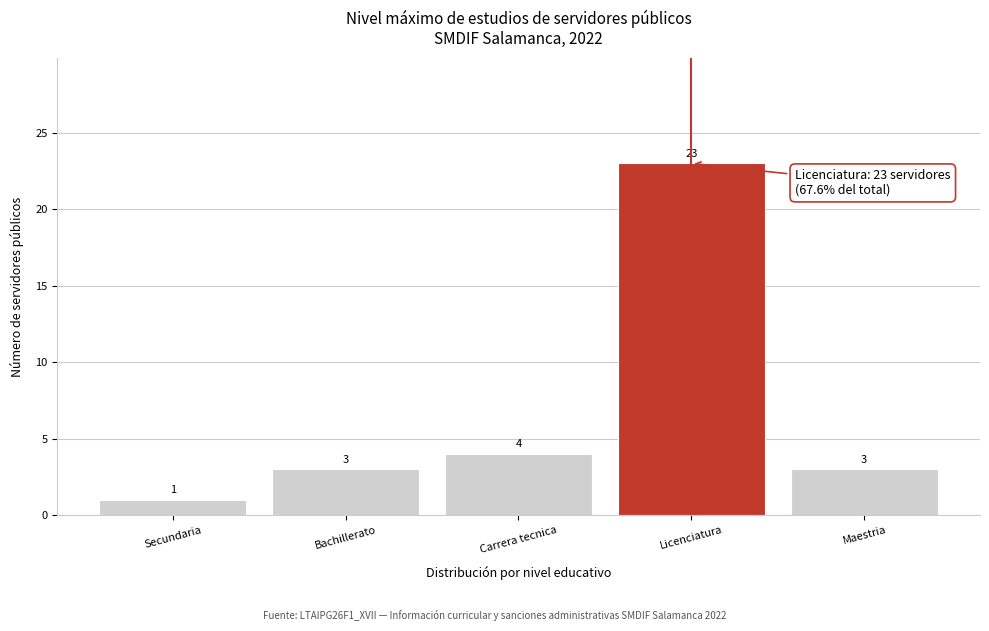

Reading right to left, what are all the values shown in this chart?

3	23	4	3	1